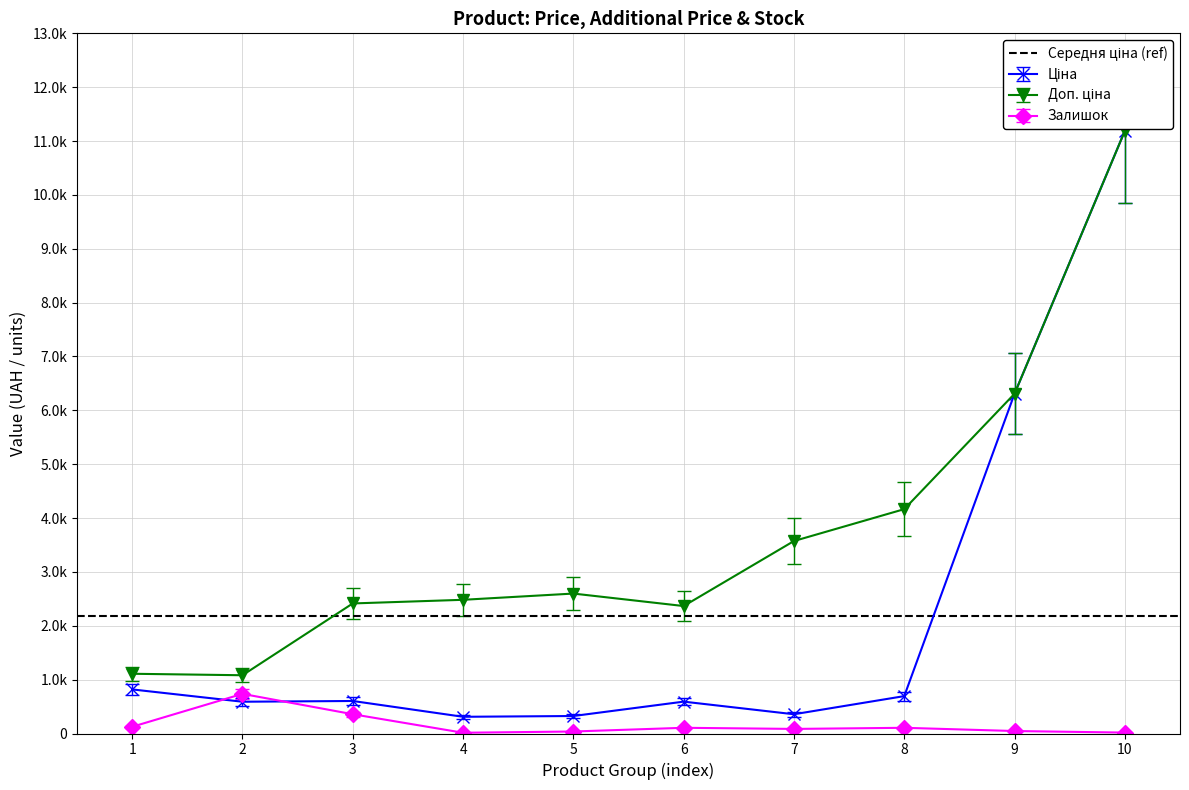

What is the difference between the maximum and minimum values in the Залишок series?

722.0